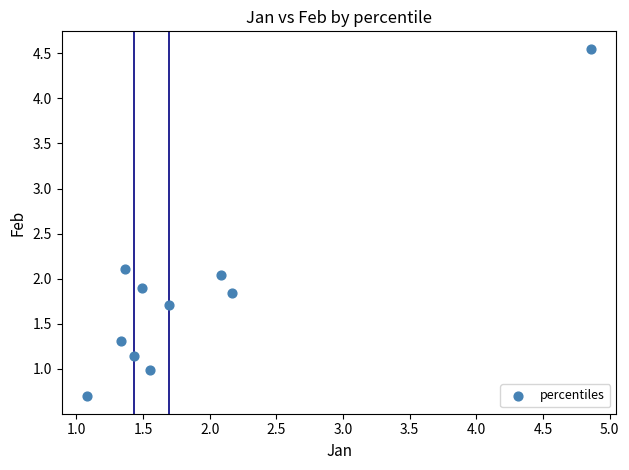

What is the range of X values (max minus min)?

3.8